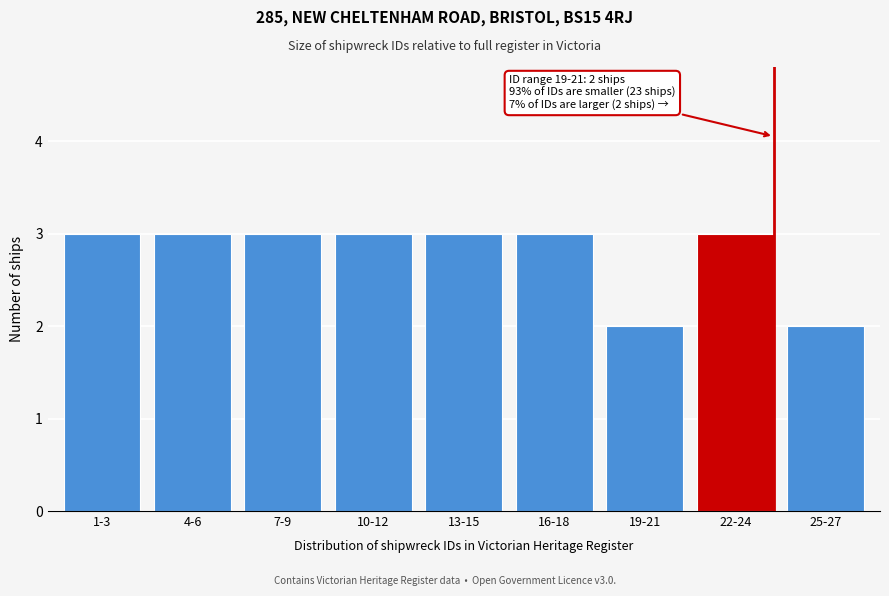

Reading left to right, transcribe all the data shown in this chart.

1-3=3	4-6=3	7-9=3	10-12=3	13-15=3	16-18=3	19-21=2	22-24=3	25-27=2